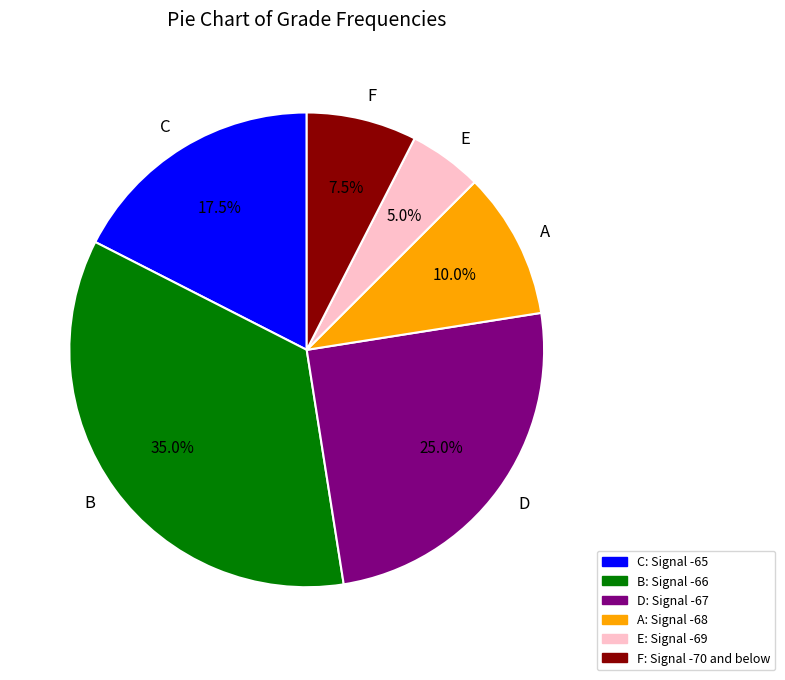

Approximately how many times larger is the value at A compared to F?

1.3